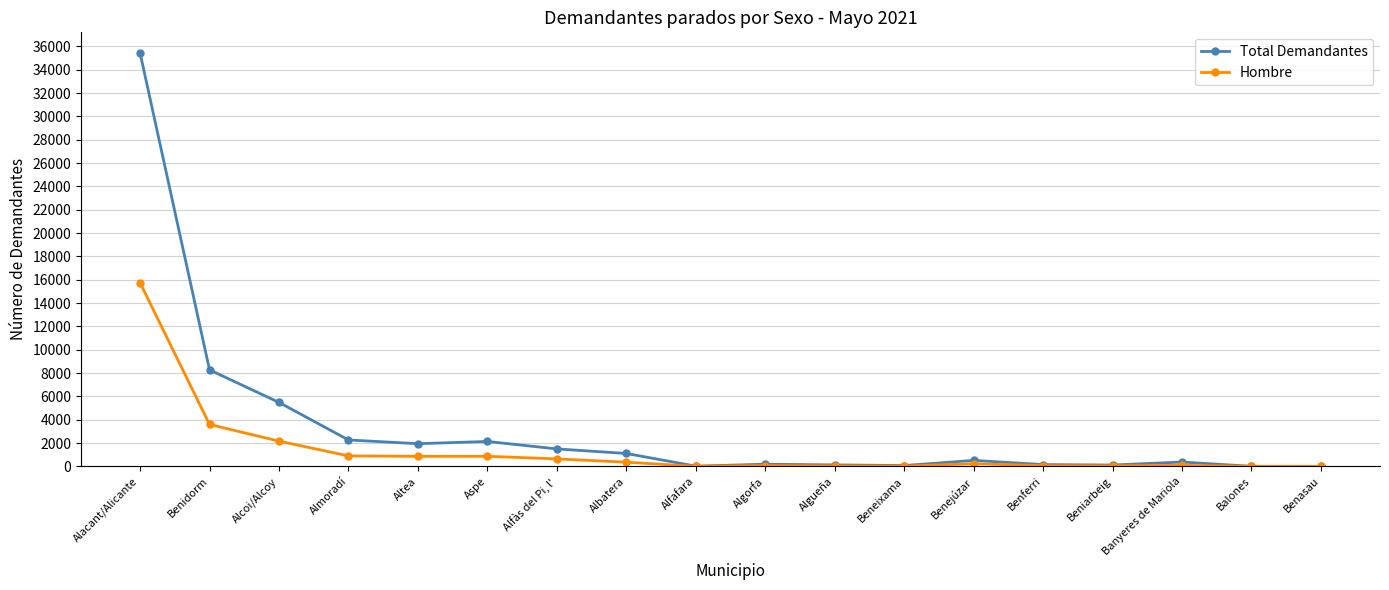

Where is Hombre nearest to the value 7875?

Benidorm